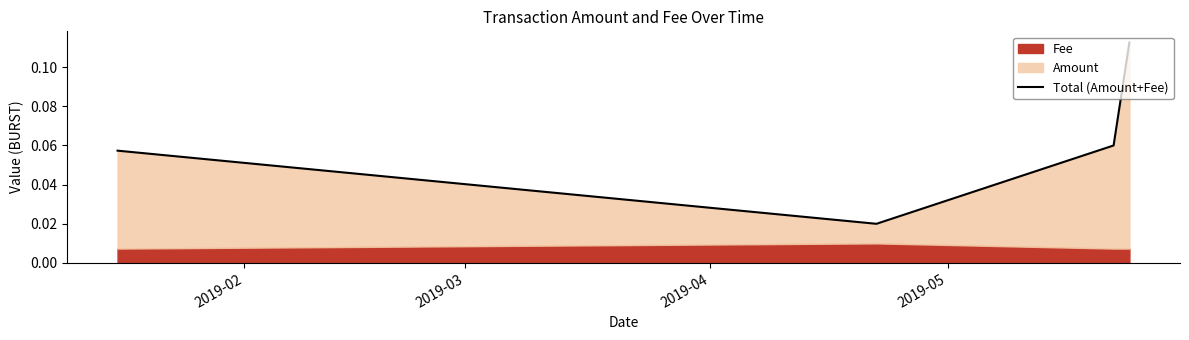

What is the maximum value shown in the chart?

0.1